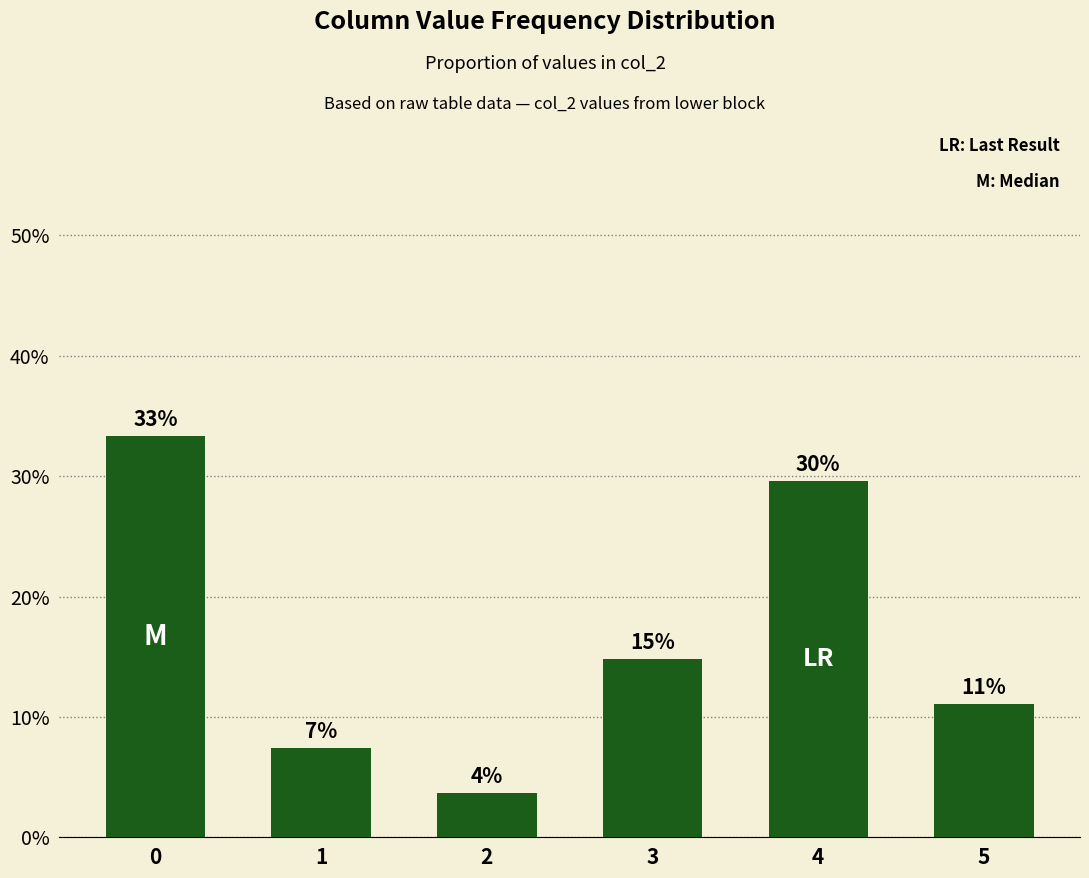

Rank the categories by value from lowest to highest.

2, 1, 5, 3, 4, 0